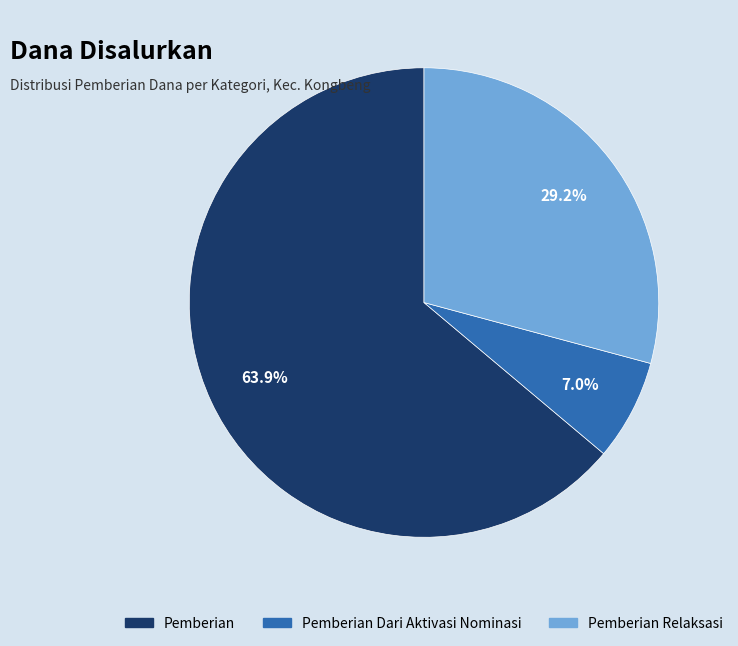

Does any single category account for the majority?

Yes